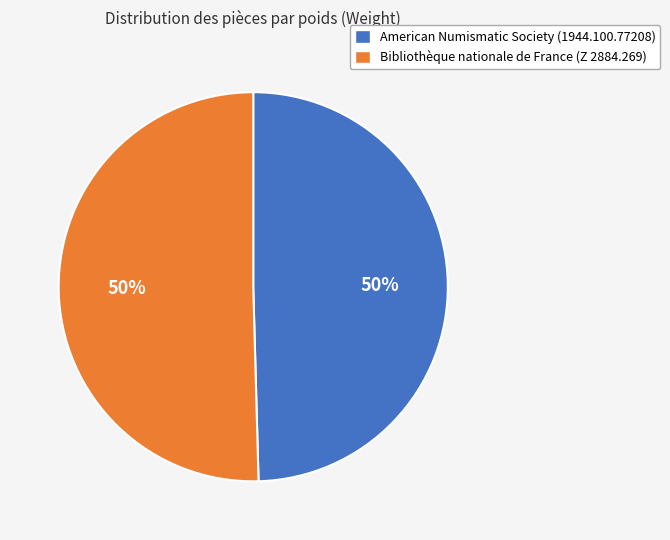

What is the ratio of the value at American Numismatic Society (1944.100.77208) to the value at Bibliothèque nationale de France (Z 2884.269)?

1.0